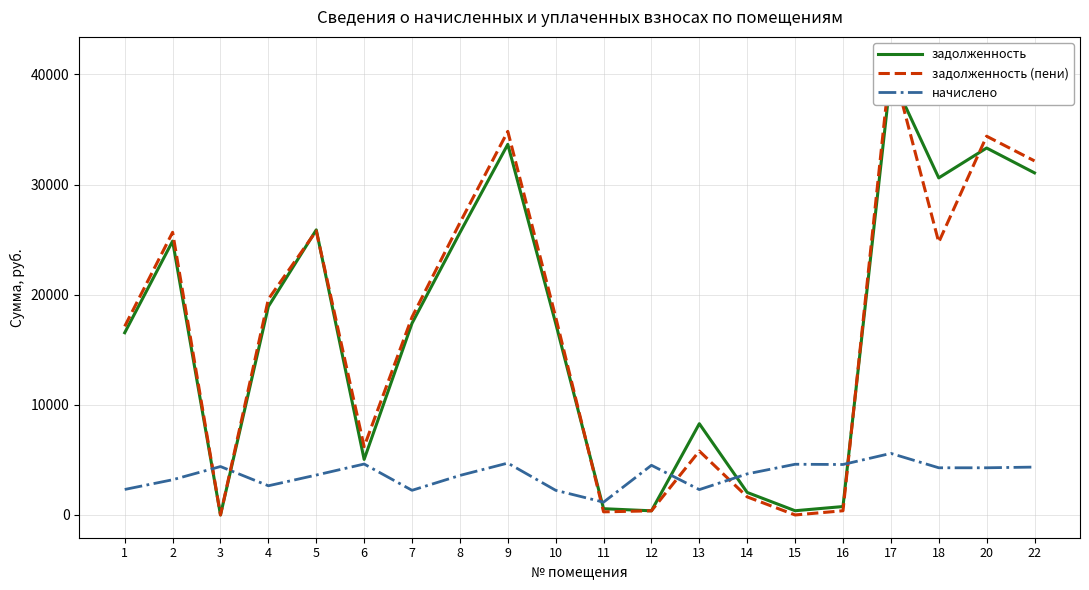

Is the value of начислено at 22 greater than the value of задолженность at 14?

Yes